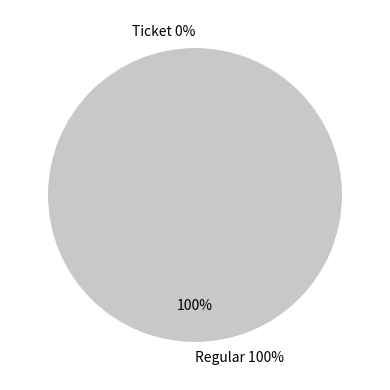

Between Regular and Ticket, which is larger?

Regular